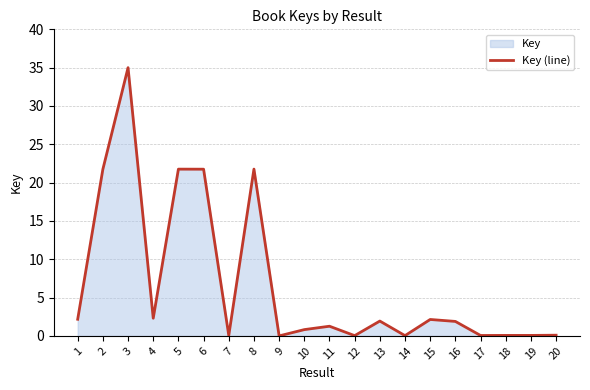

Does the chart display data point markers on the line(s)?

No